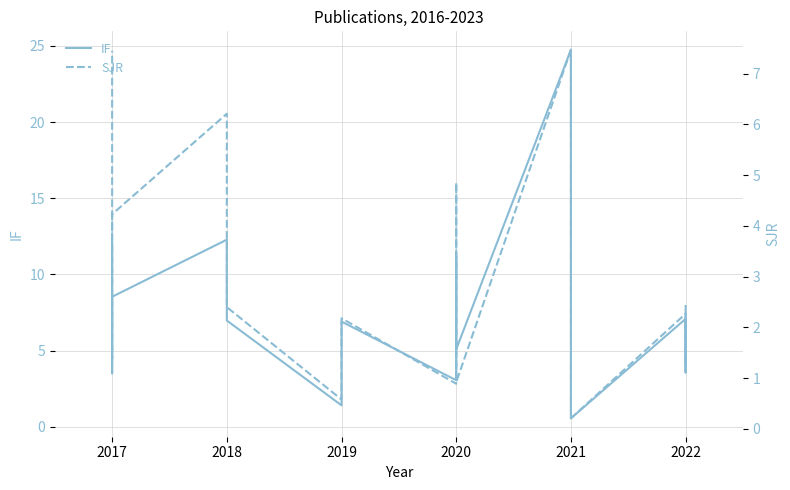

Where is the first local maximum for SJR?

2022